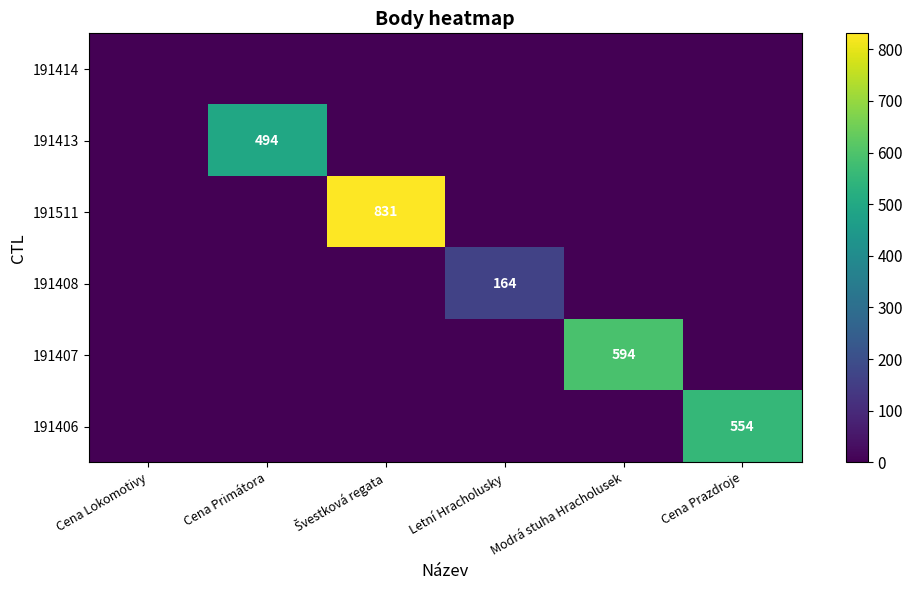

Where is 191406 nearest to the value 277?

Cena Lokomotivy